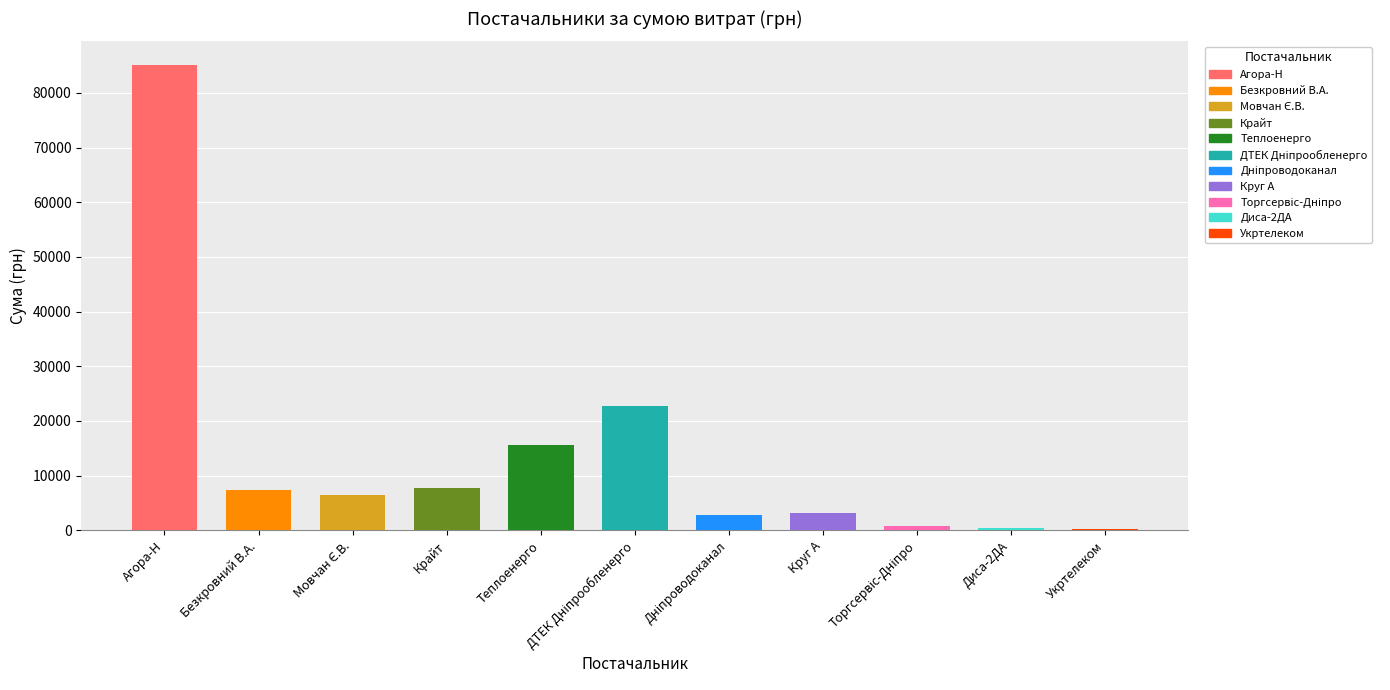

Are the bars grouped side by side (vs. stacked)?

No